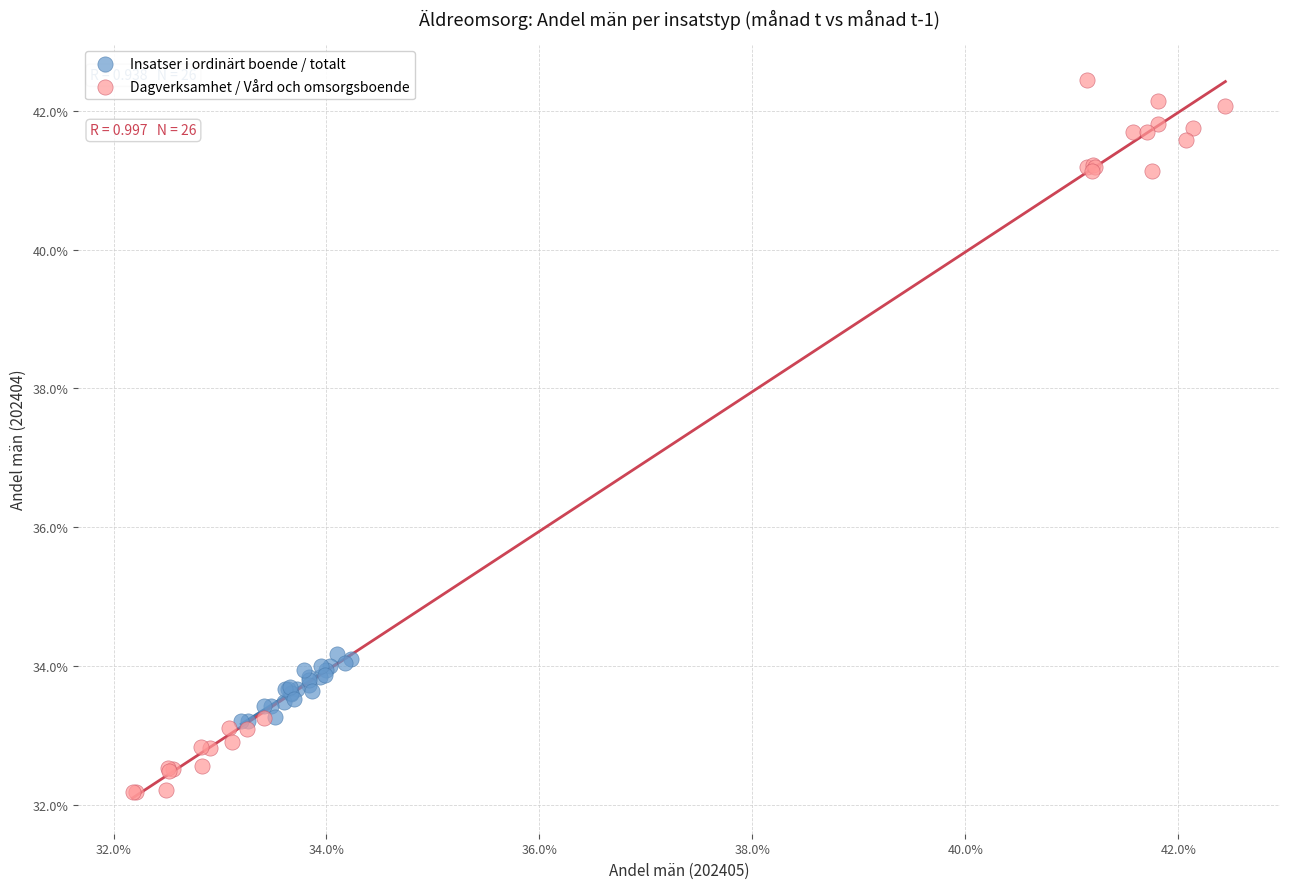

Which series has the largest Y range (max minus min)?

Dagverksamhet / Vård och omsorgsboende